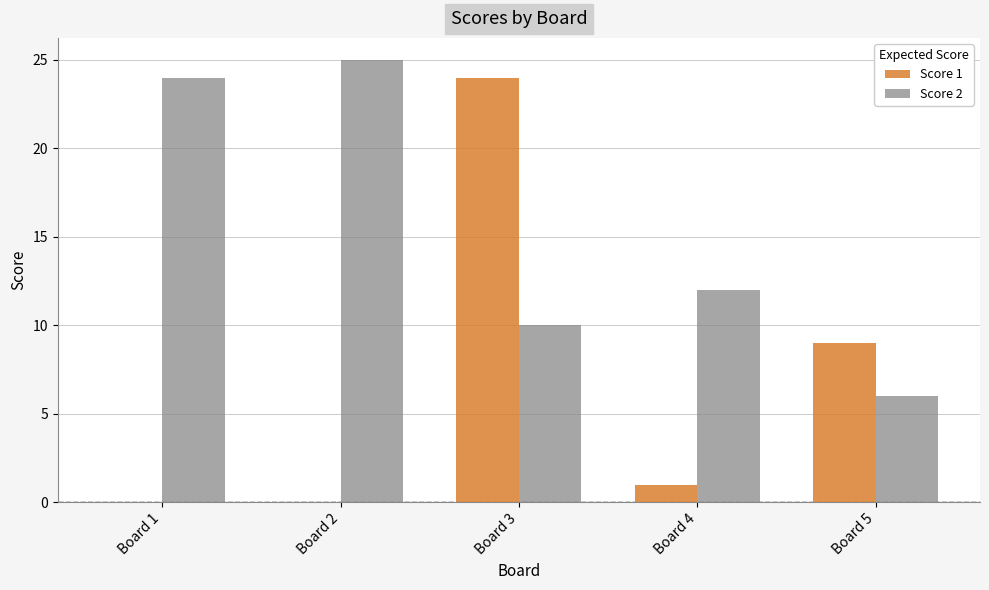

How many groups of bars are there?

5